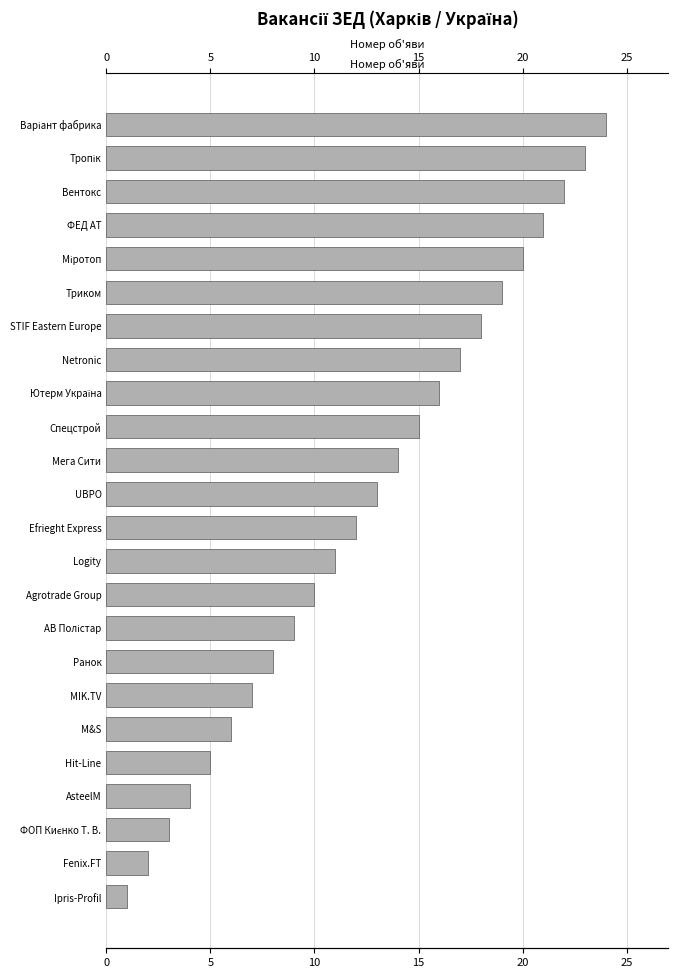

The chart shows a value of 27 at Netronic. True or false?

False